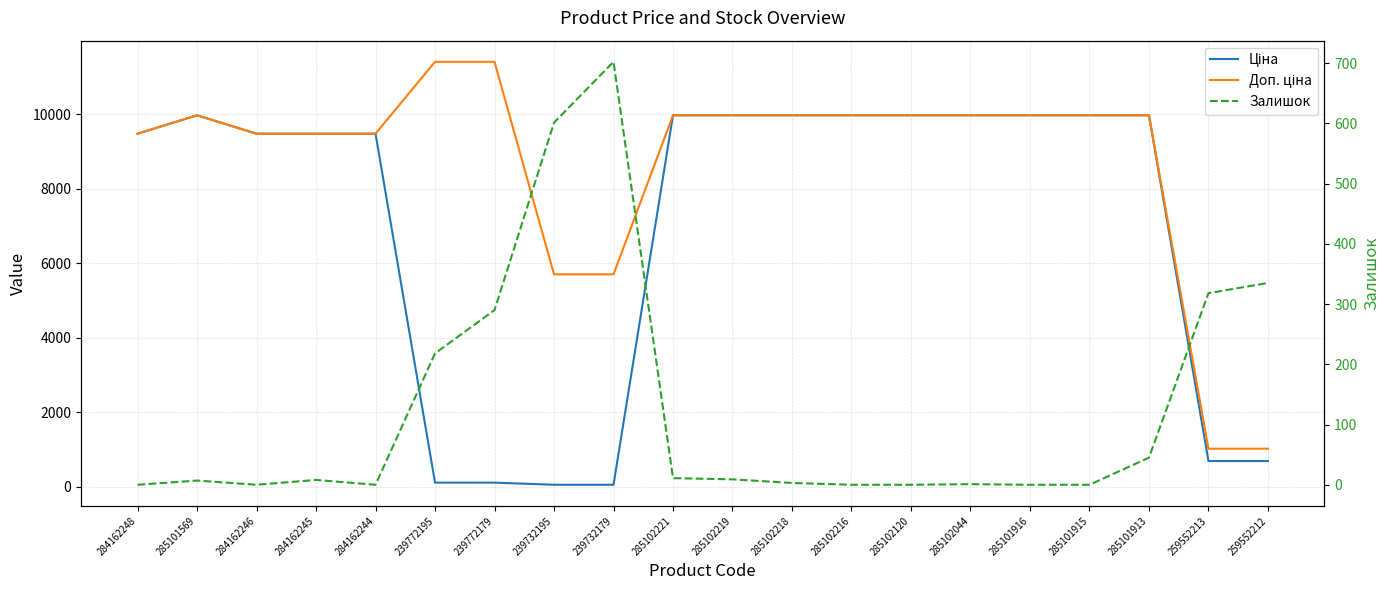

Reading left to right, extract all data points from this chart.

Ціна: 9480.1	9975.0	9480.1	9480.1	9480.1	114.1	114.1	57.0	57.0	9975.0	9975.0	9975.0	9975.0	9975.0	9975.0	9975.0	9975.0	9975.0	693.7	693.7
Доп. ціна: 9480.1	9975.0	9480.1	9480.1	9480.1	11410.0	11410.0	5705.0	5705.0	9975.0	9975.0	9975.0	9975.0	9975.0	9975.0	9975.0	9975.0	9975.0	1024.6	1024.6
Залишок: 0.0	7.0	0.0	8.0	0.0	218.0	290.0	601.0	702.0	11.0	9.0	3.0	0.0	0.0	1.0	0.0	0.0	45.0	318.0	335.0